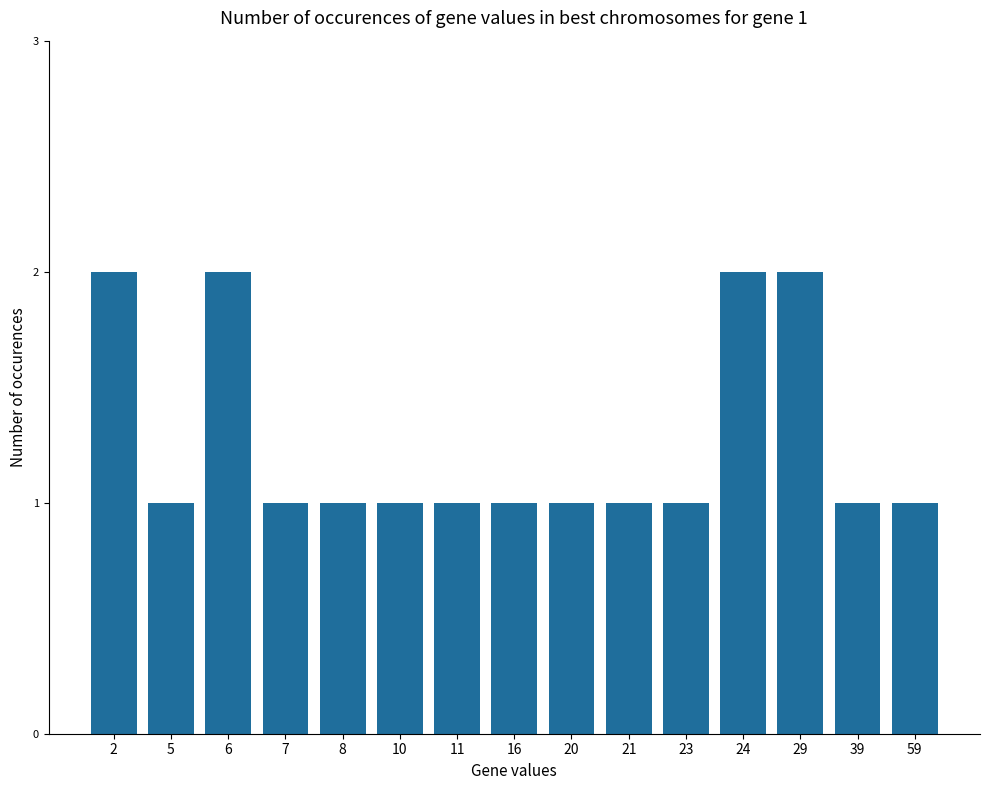

Which has a higher value, 24 or 21?

24